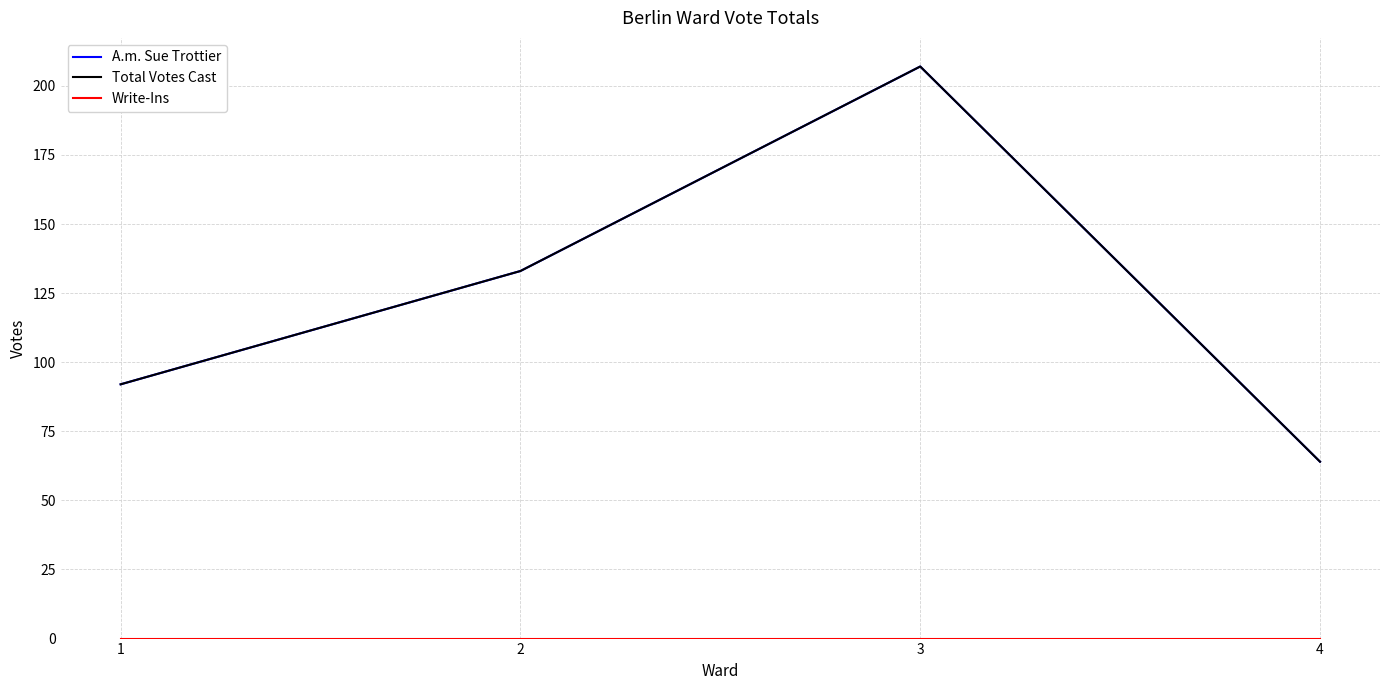

True or false: Write-Ins has a value of 0 at 1.

True